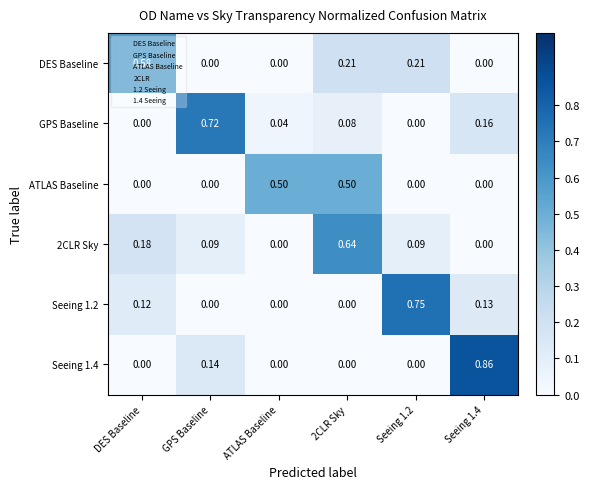

Which series changed the most between DES Baseline and 2CLR Sky?

ATLAS Baseline